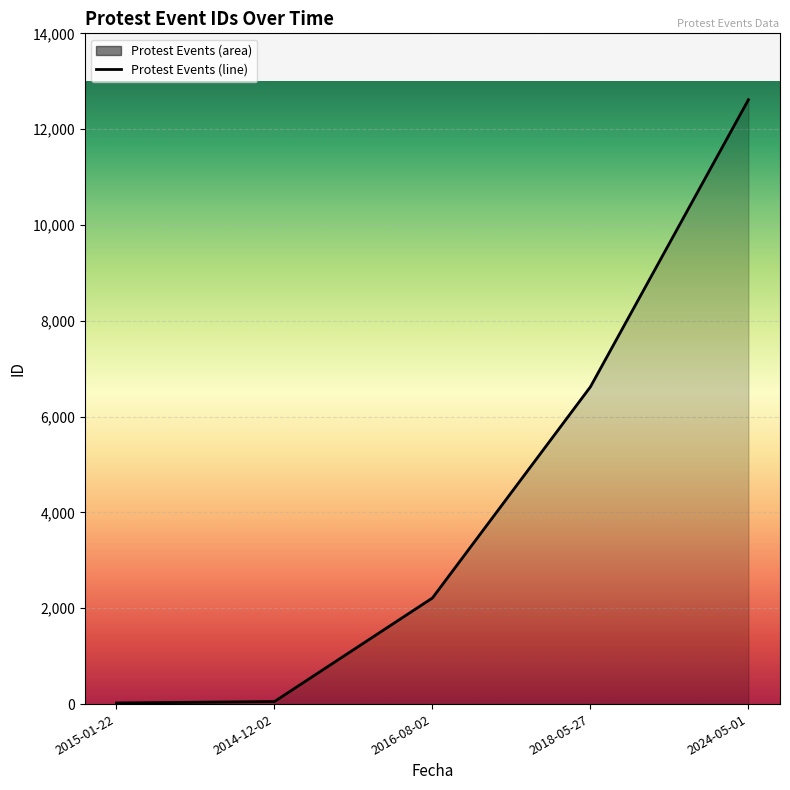

Which has a higher value, 2014-12-02 or 2015-01-22?

2014-12-02